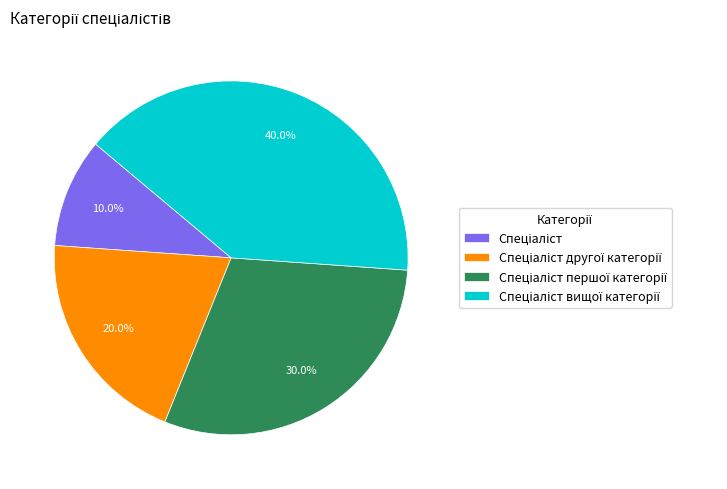

How many slices are in this pie chart?

4